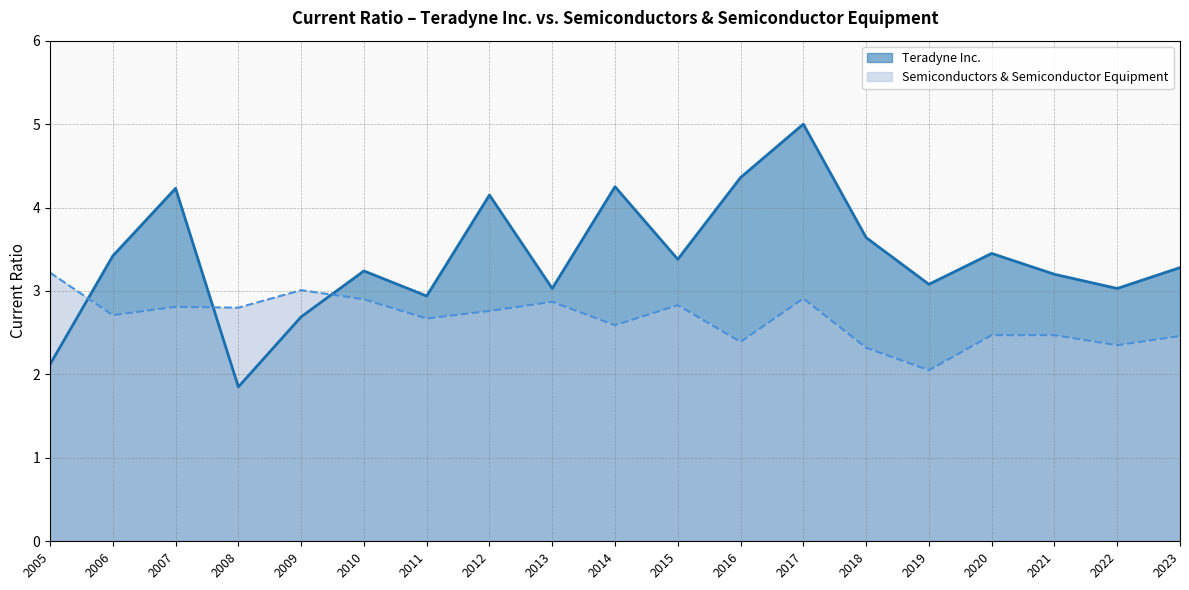

True or false: Semiconductors & Semiconductor Equipment has more than 2 points higher than both neighbors.

True